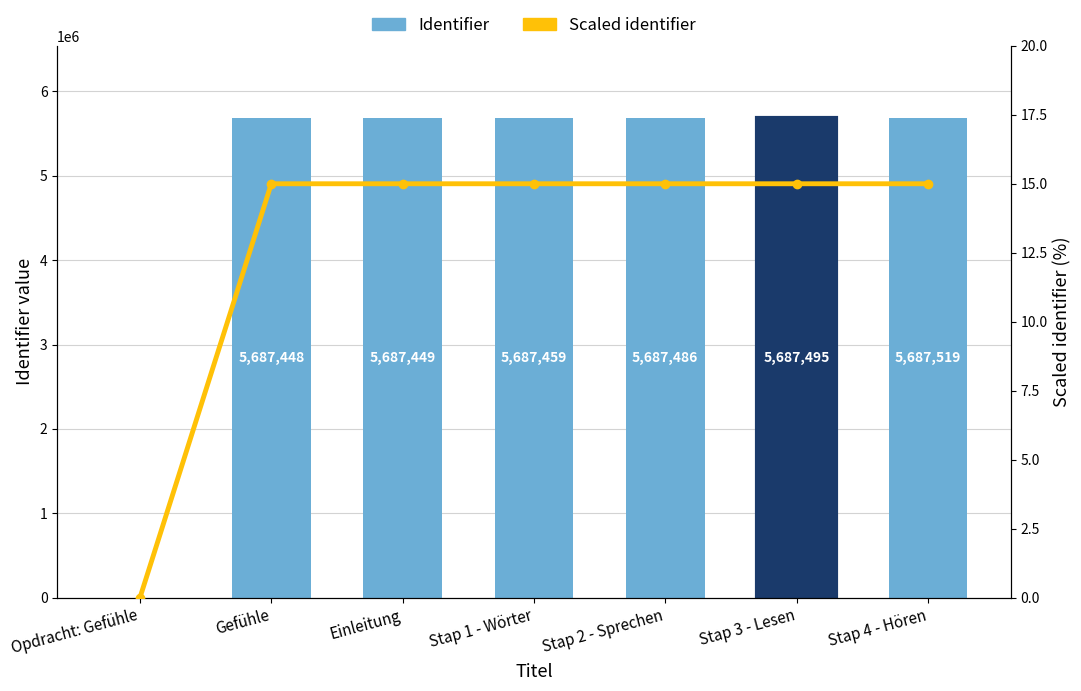

Does the chart contain stacked bars?

No